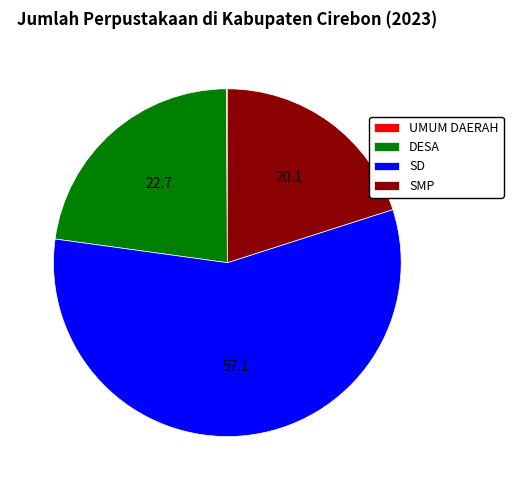

Is it true that SD is 48% of the pie?

False